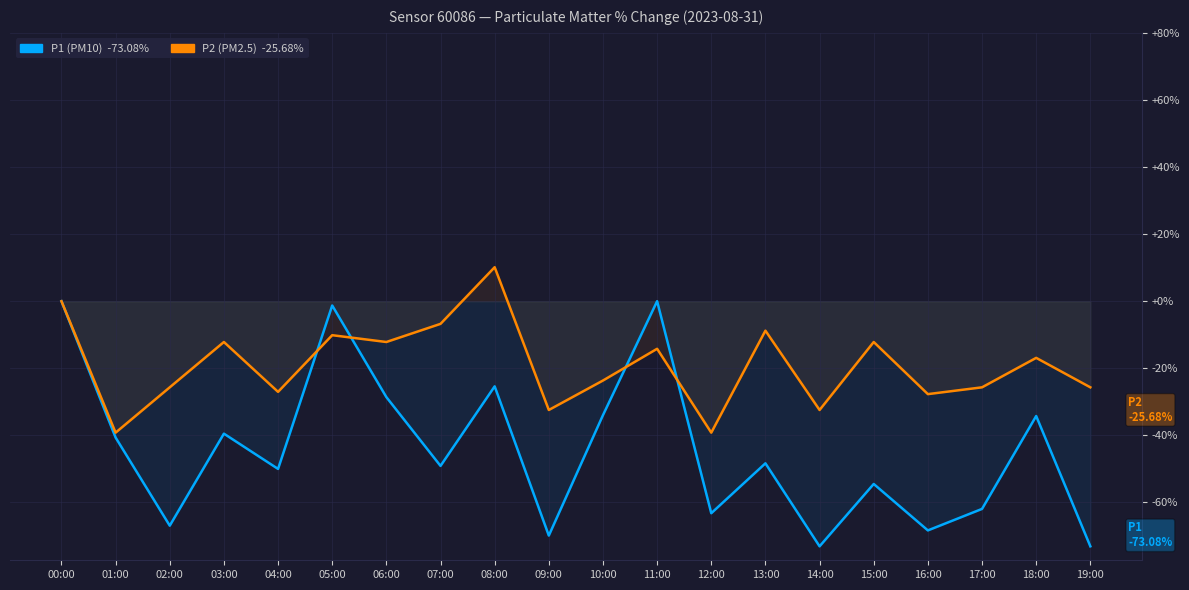

What is the difference between the highest and lowest values at 13:00?

39.5